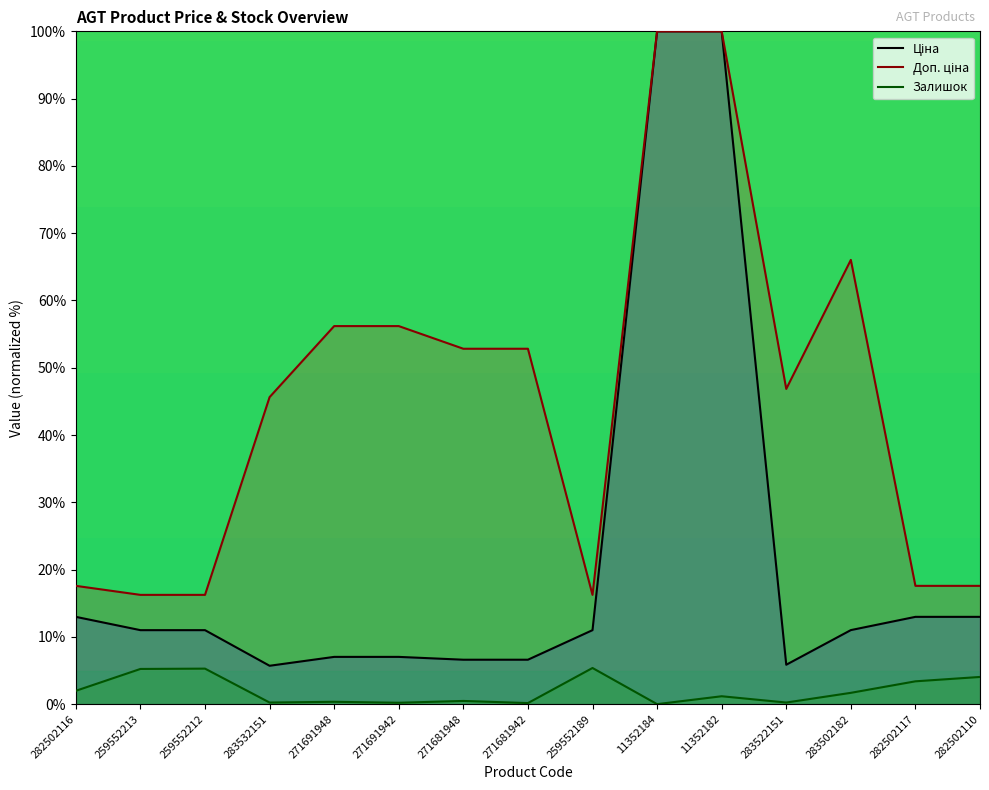

What value does the Залишок series have at 282502116?

2.0